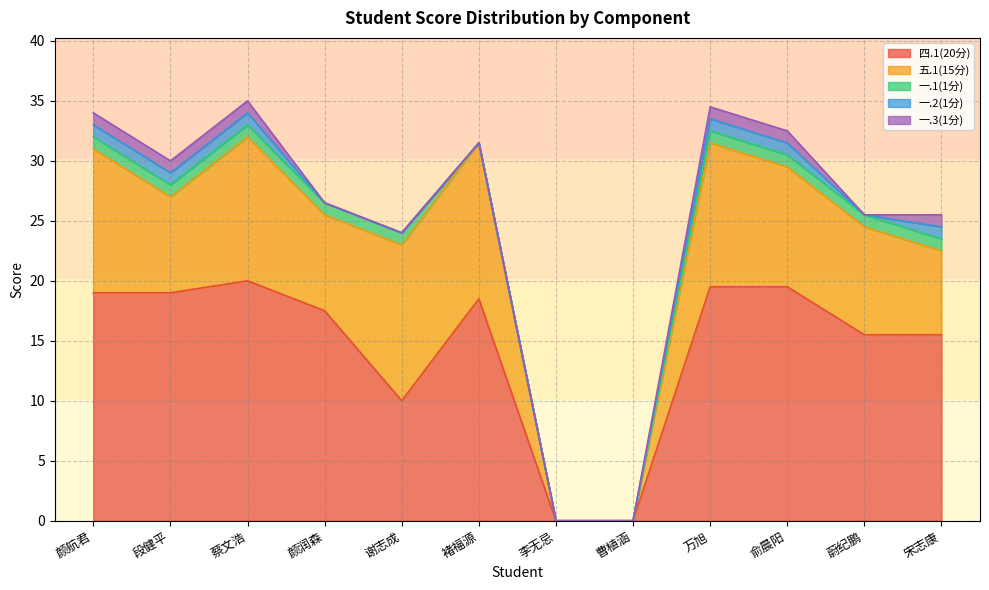

At which label does 五.1(15分) first exceed 10?

颜航君